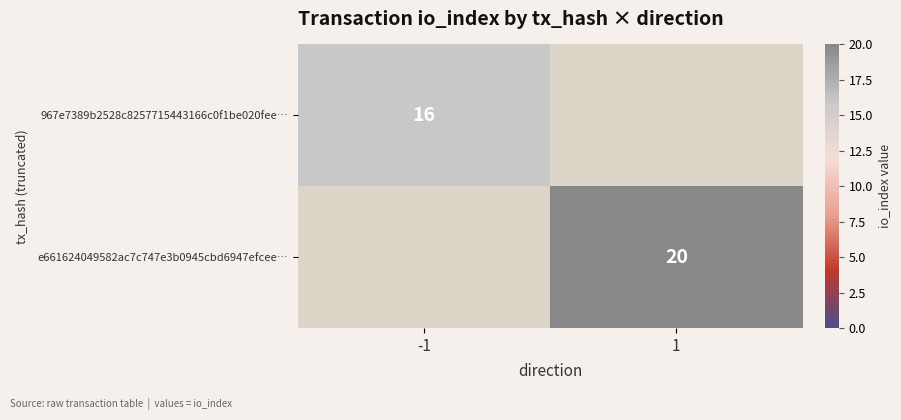

True or false: 967e7389b2528c8257715443166c0f1be020fee… has a value of 10 at -1.

False